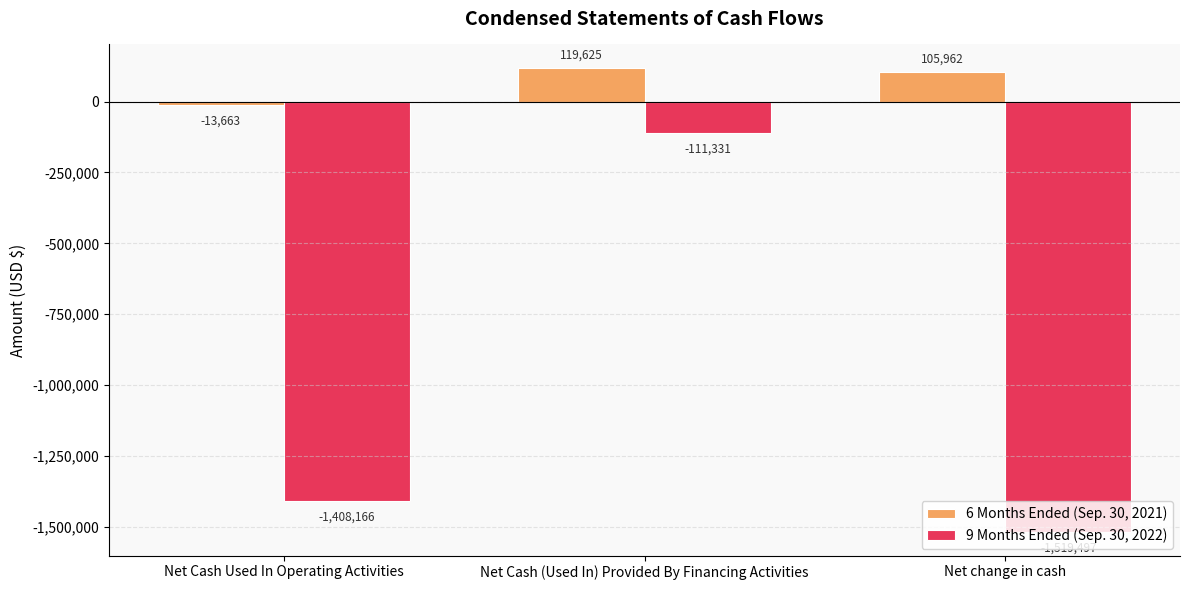

What is the label of the 1st bar from the left?

Net Cash Used In Operating Activities